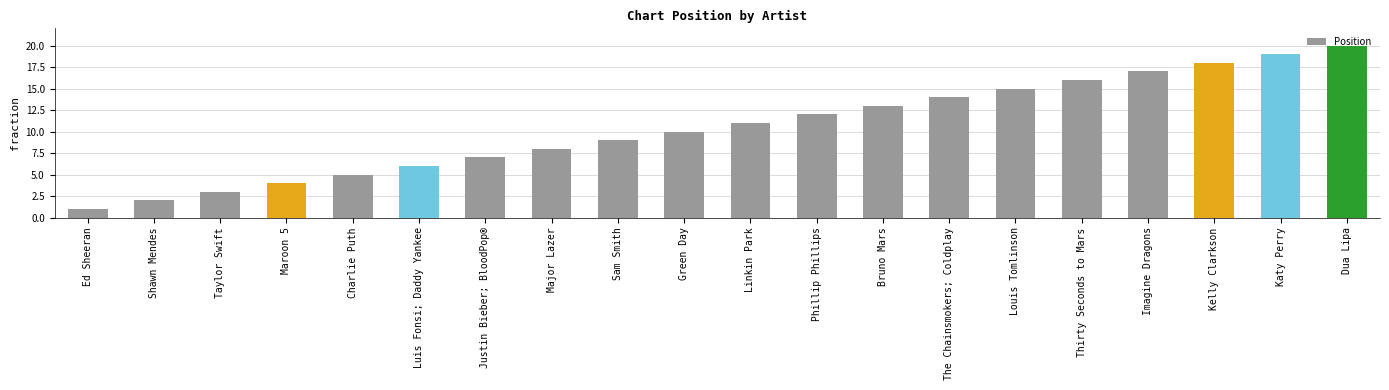

Rank the categories by value from lowest to highest.

Ed Sheeran, Shawn Mendes, Taylor Swift, Maroon 5, Charlie Puth, Luis Fonsi; Daddy Yankee, Justin Bieber; BloodPop®, Major Lazer, Sam Smith, Green Day, Linkin Park, Phillip Phillips, Bruno Mars, The Chainsmokers; Coldplay, Louis Tomlinson, Thirty Seconds to Mars, Imagine Dragons, Kelly Clarkson, Katy Perry, Dua Lipa